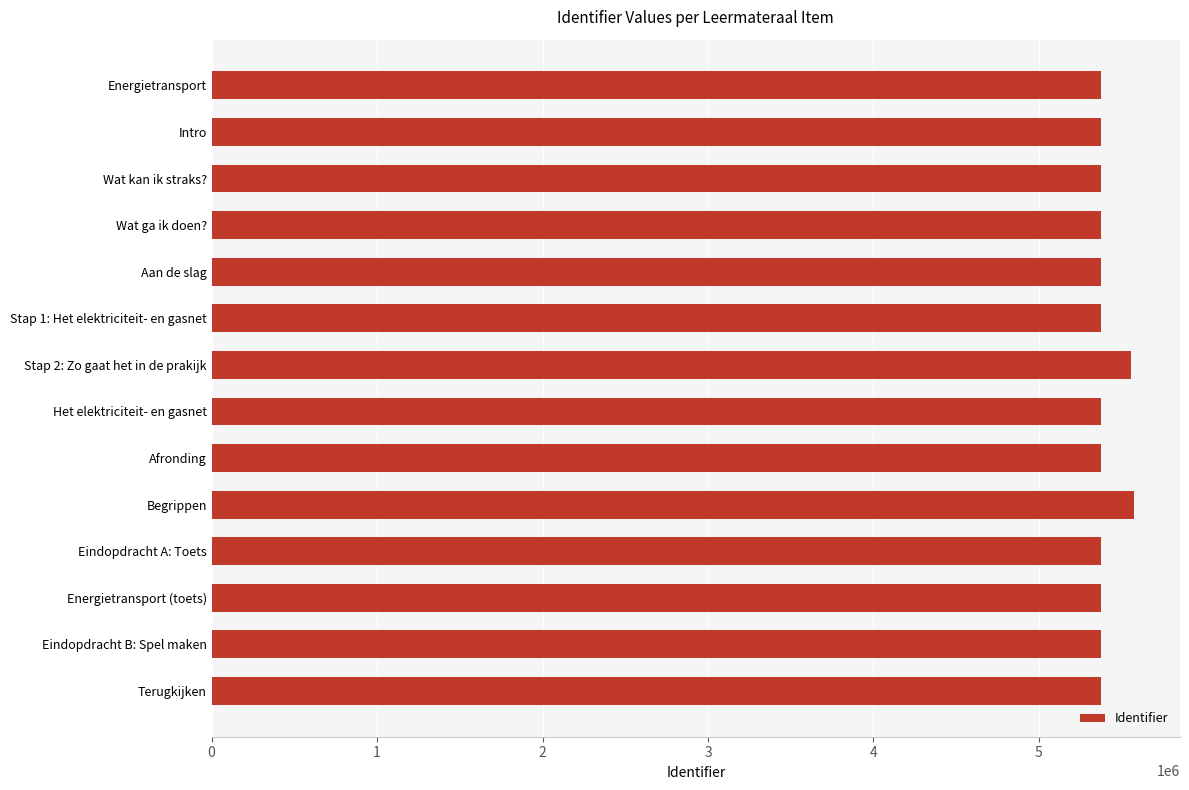

What is the greatest value displayed?

5573762